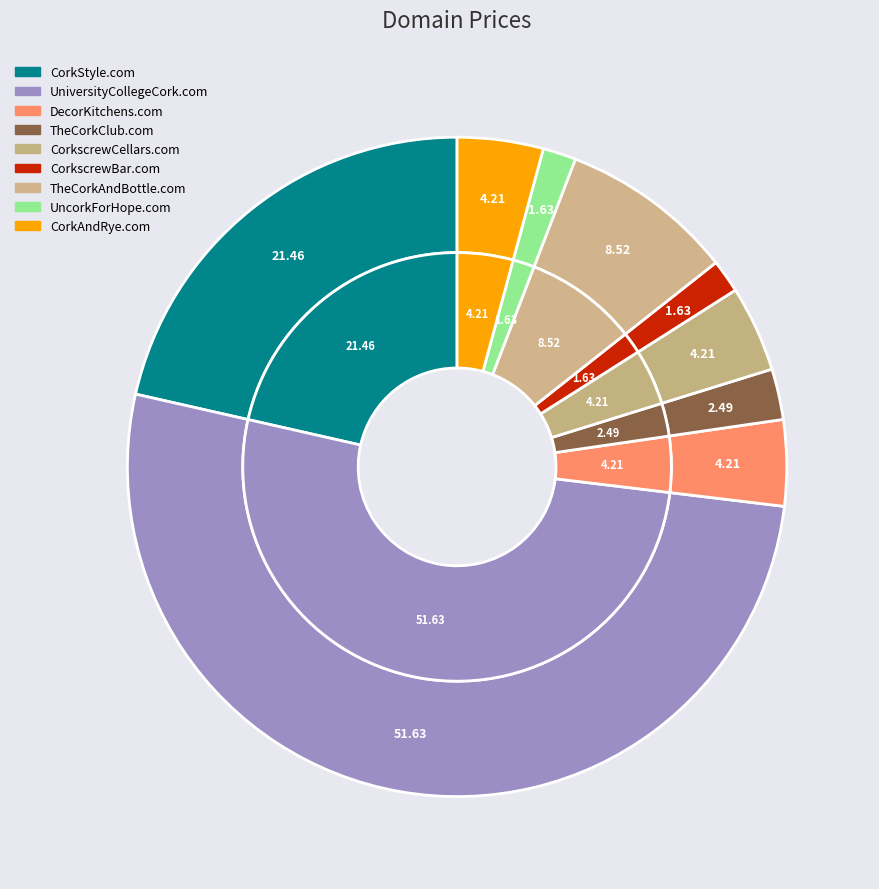

What percentage is NOT represented by CorkStyle.com?

78.5%